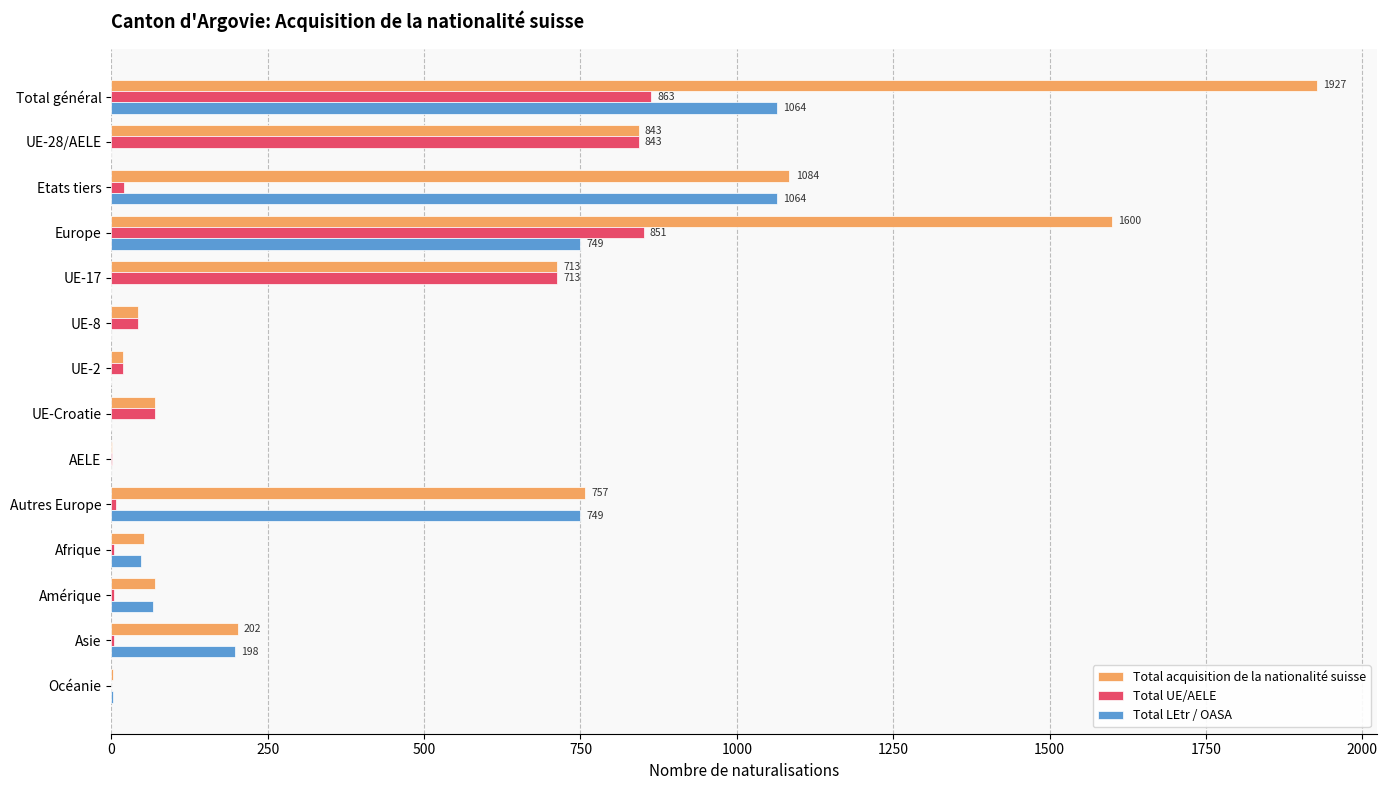

Is the value of Total UE/AELE at Etats tiers greater than the value of Total acquisition de la nationalité suisse at UE-Croatie?

No